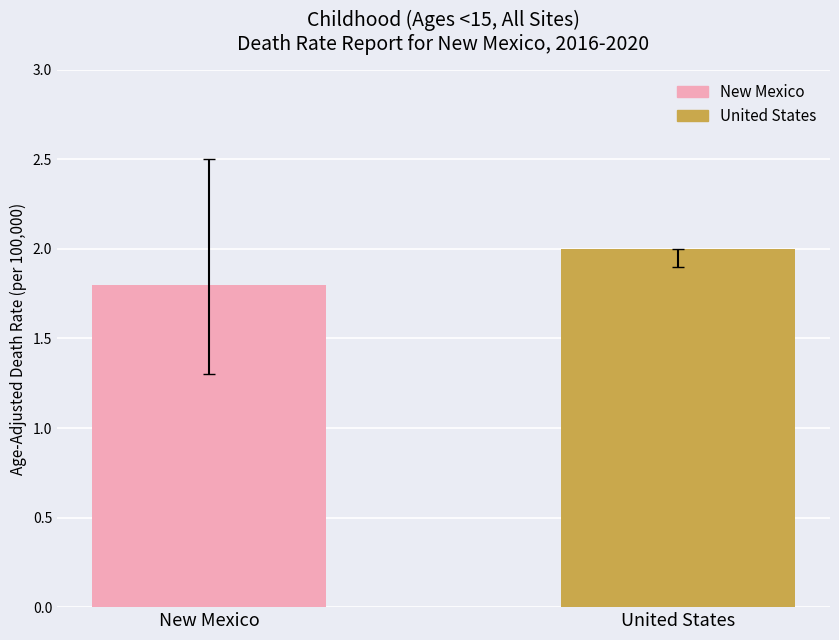

Is it true that the value at New Mexico is 2.9?

False